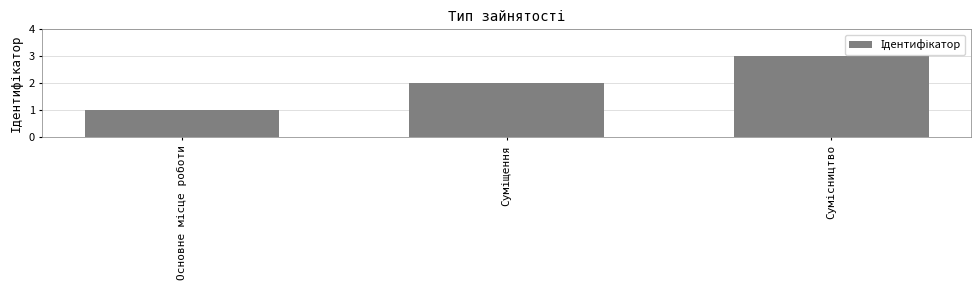

What is the sum of all values?

6